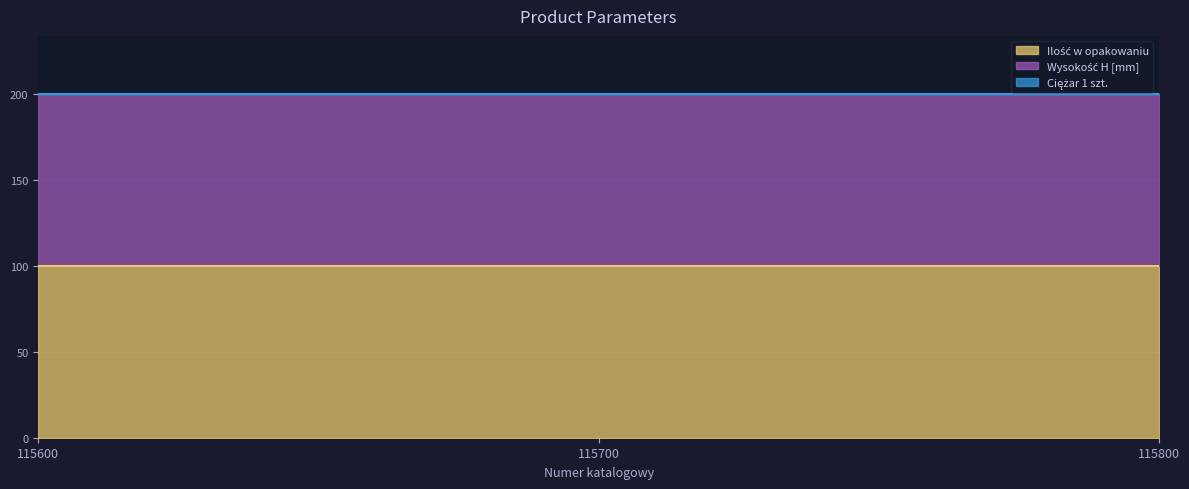

Reading left to right, list all the values displayed in this chart.

Ilość w opakowaniu: 100.0	100.0	100.0
Wysokość H [mm]: 100.0	100.0	100.0
Ciężar 1 szt.: 0.3	0.3	0.3